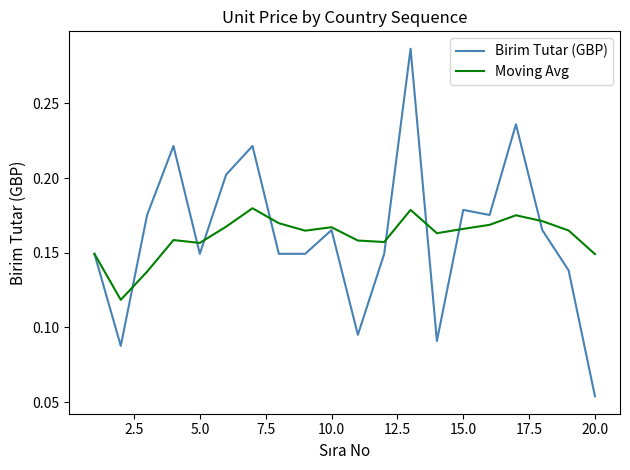

Which series has the largest range (max minus min)?

Birim Tutar (GBP)